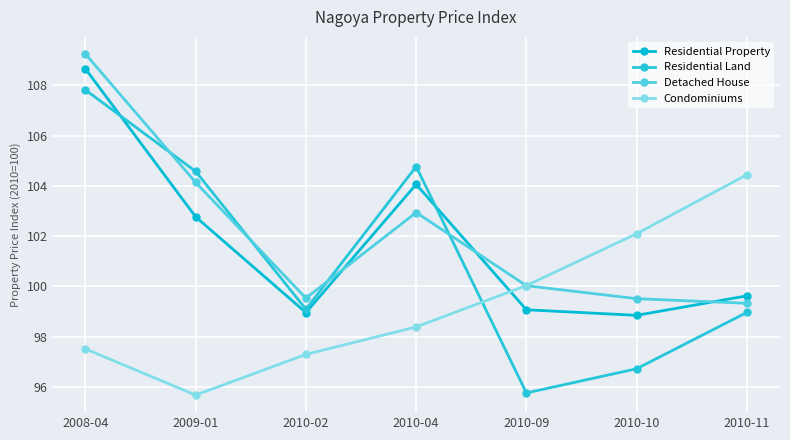

At which category is the sum across all series the highest?

2008-04